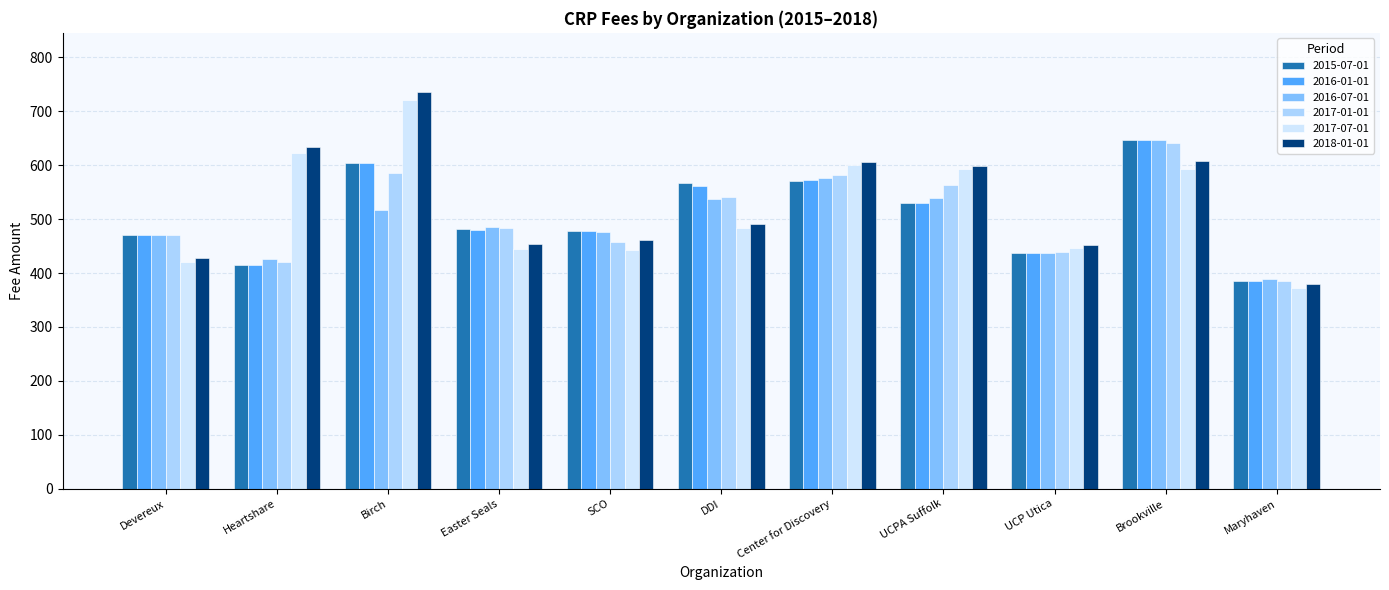

Which series has the largest range (max minus min)?

2018-01-01